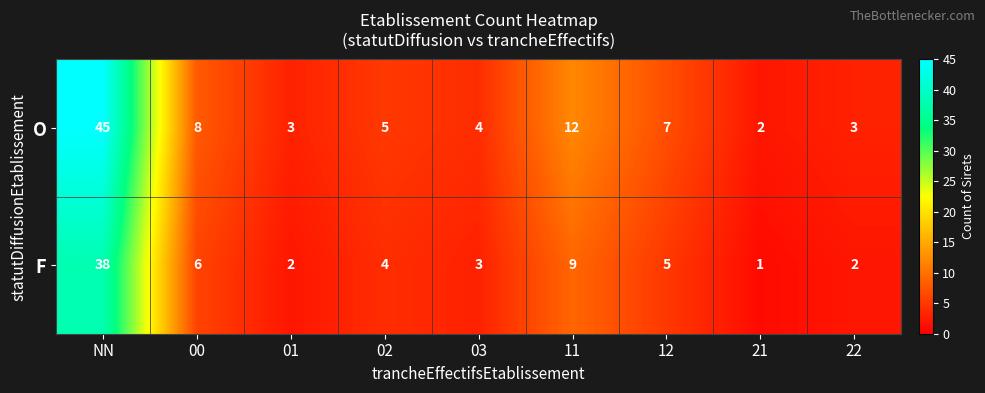

Reading left to right, what are all the values shown in this chart?

O: 45	8	3	5	4	12	7	2	3
F: 38	6	2	4	3	9	5	1	2